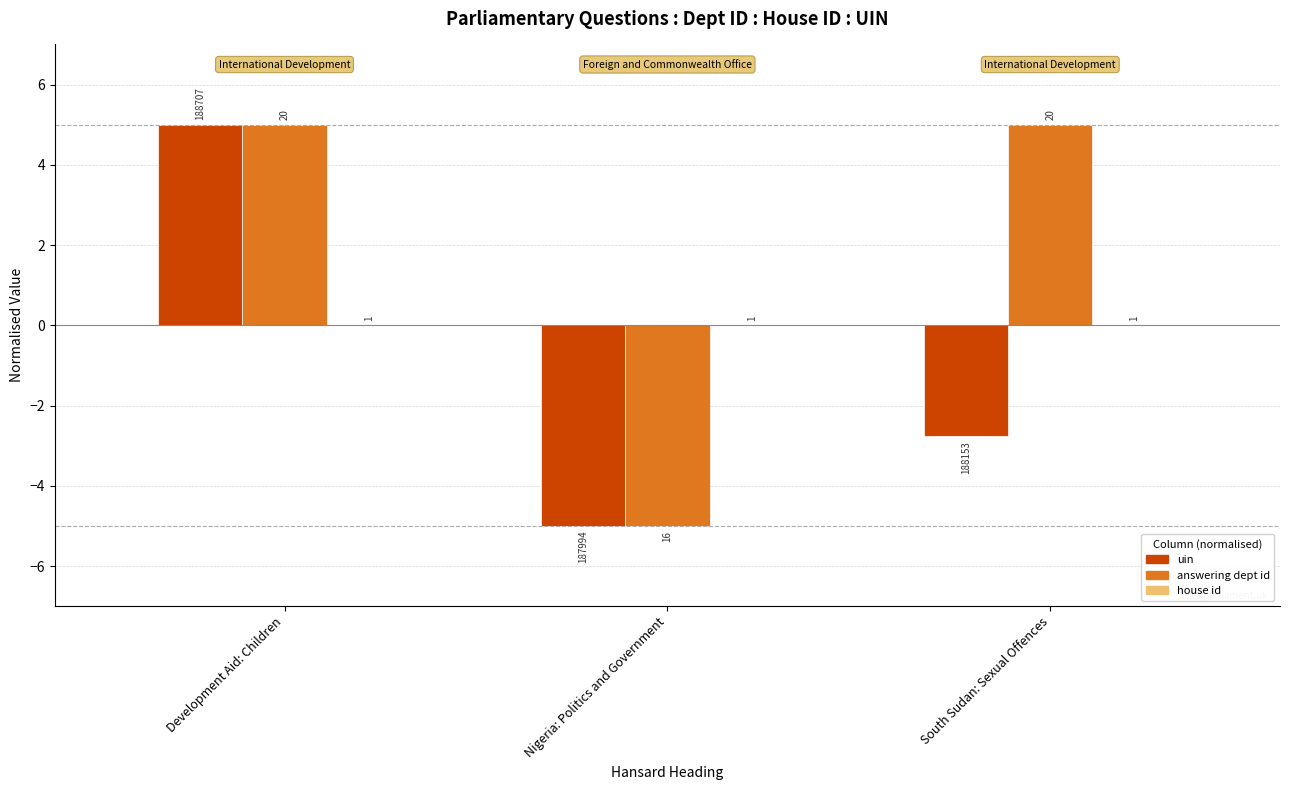

Rank the series by their maximum value, from lowest to highest.

house id, uin, answering dept id